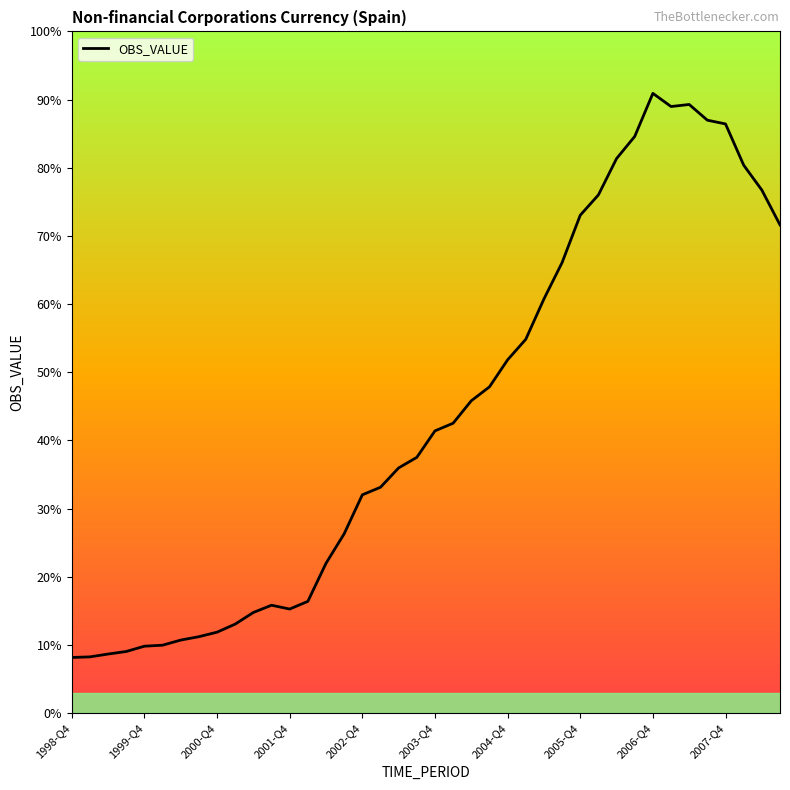

Does the chart have visible grid lines?

No